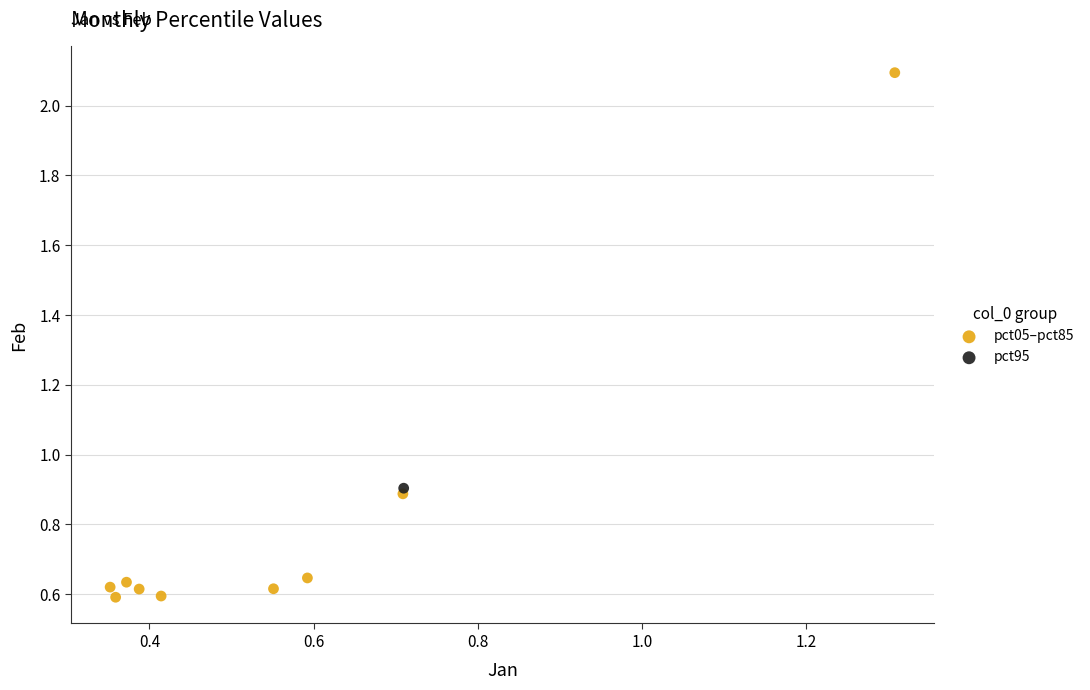

What are all the series names shown in the legend?

pct05–pct85, pct95